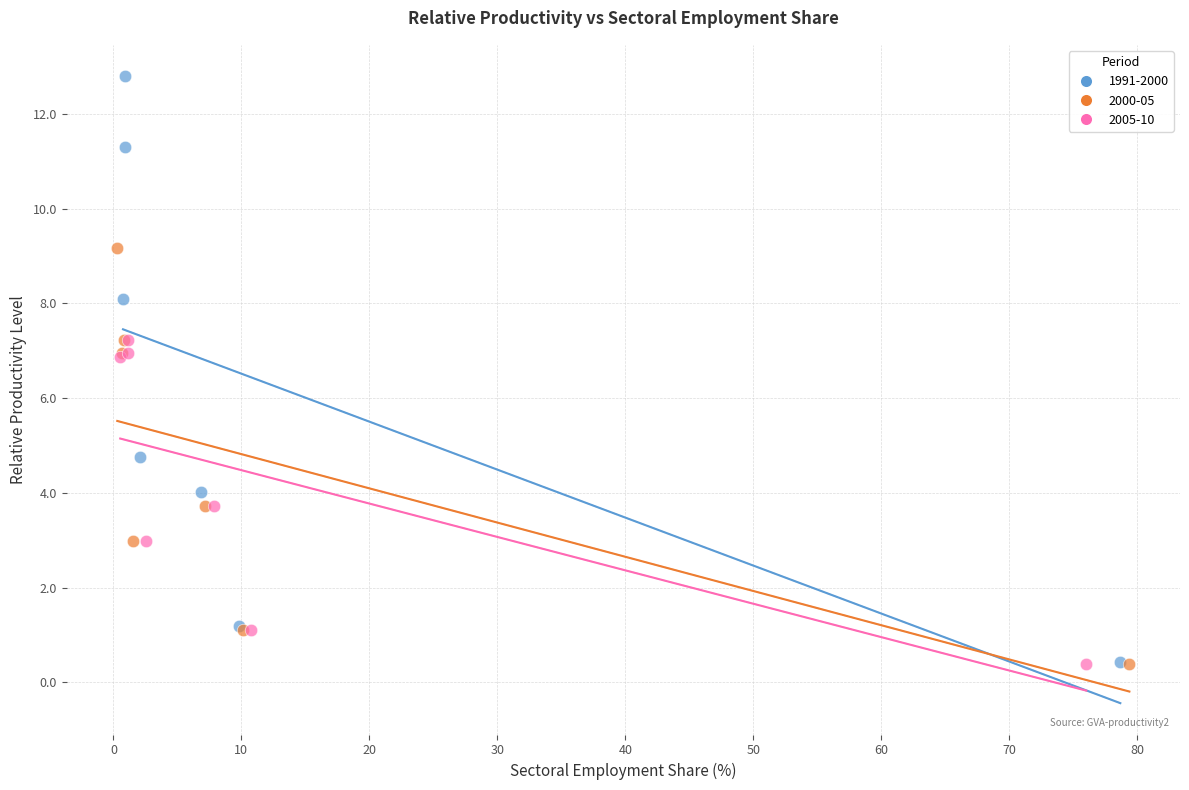

Which series has the largest Y range (max minus min)?

1991-2000